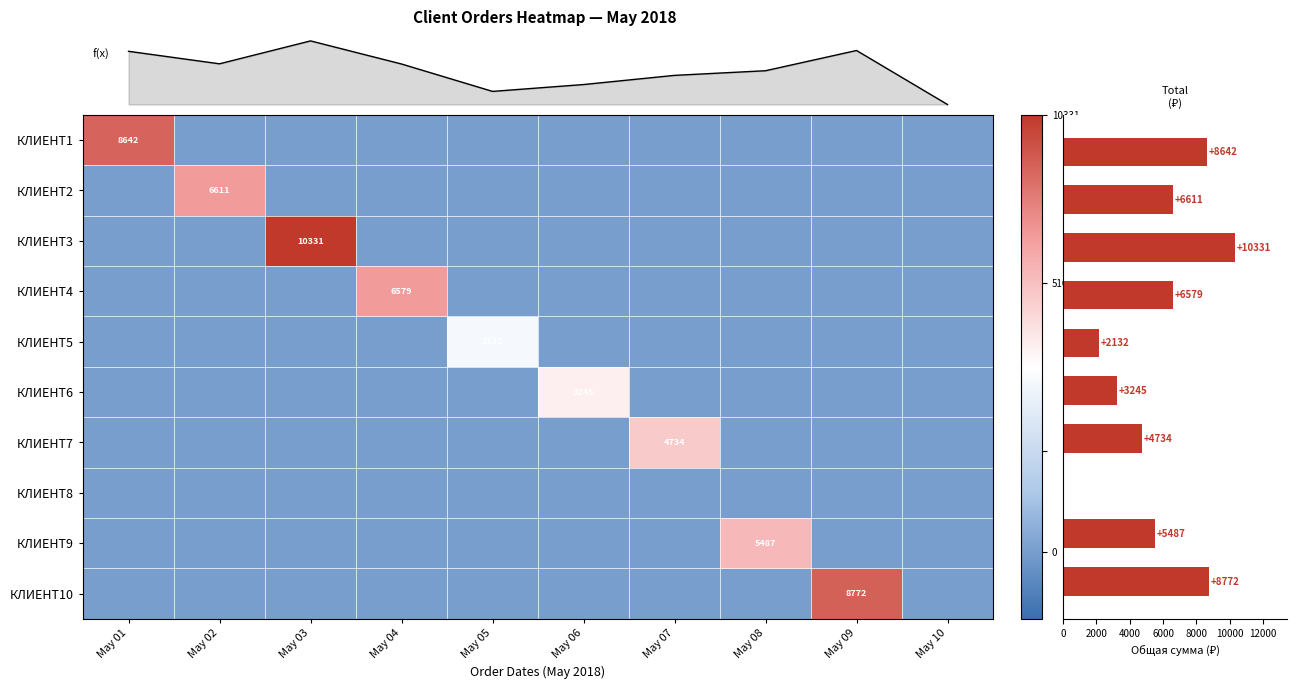

Between May 05 and May 06, which is larger?

May 05